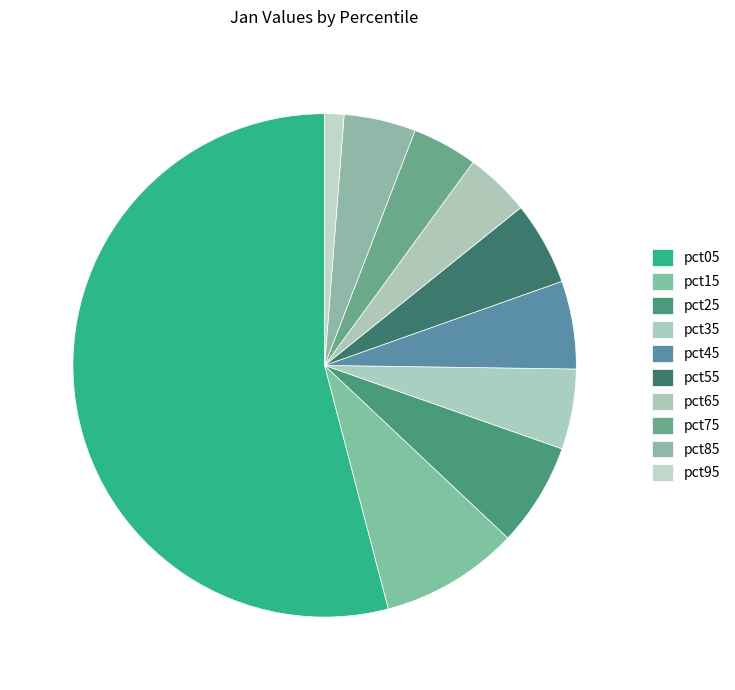

What is the majority slice?

pct05